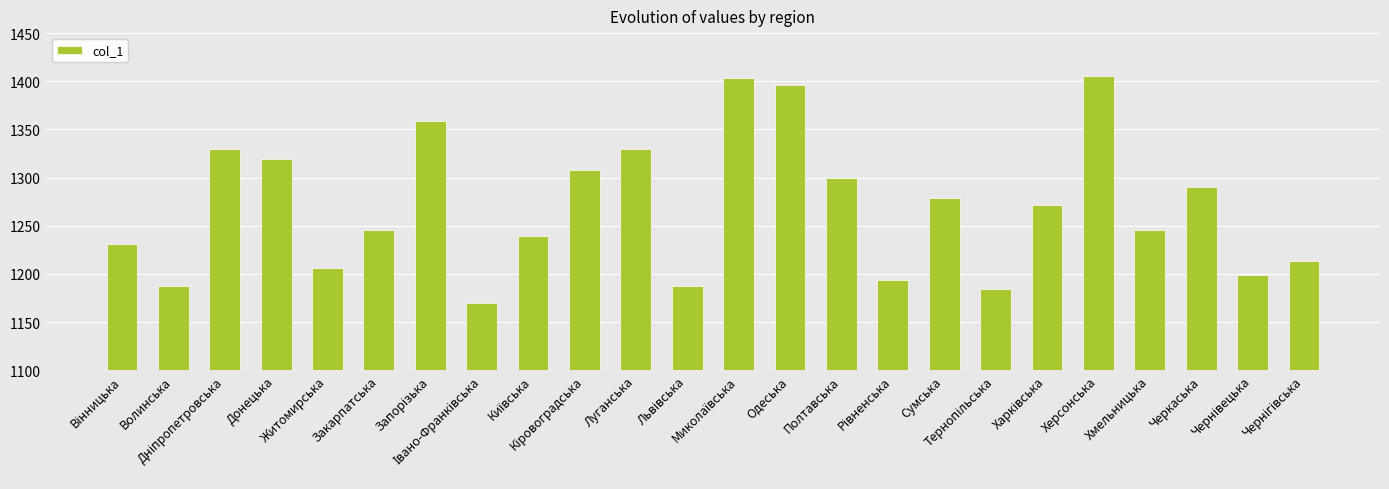

What is the difference between the second highest and second lowest values?

219